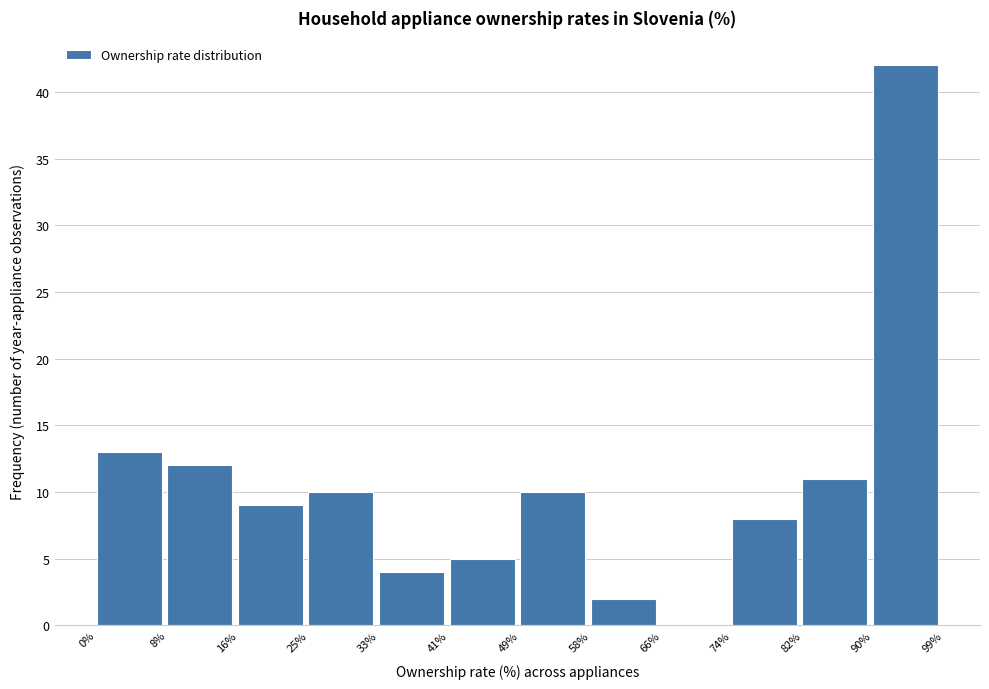

How tall is the bar that spans 16% to 25% on the x-axis? The values are not printed on the chart, so give them approximately, as read against the axis.

9